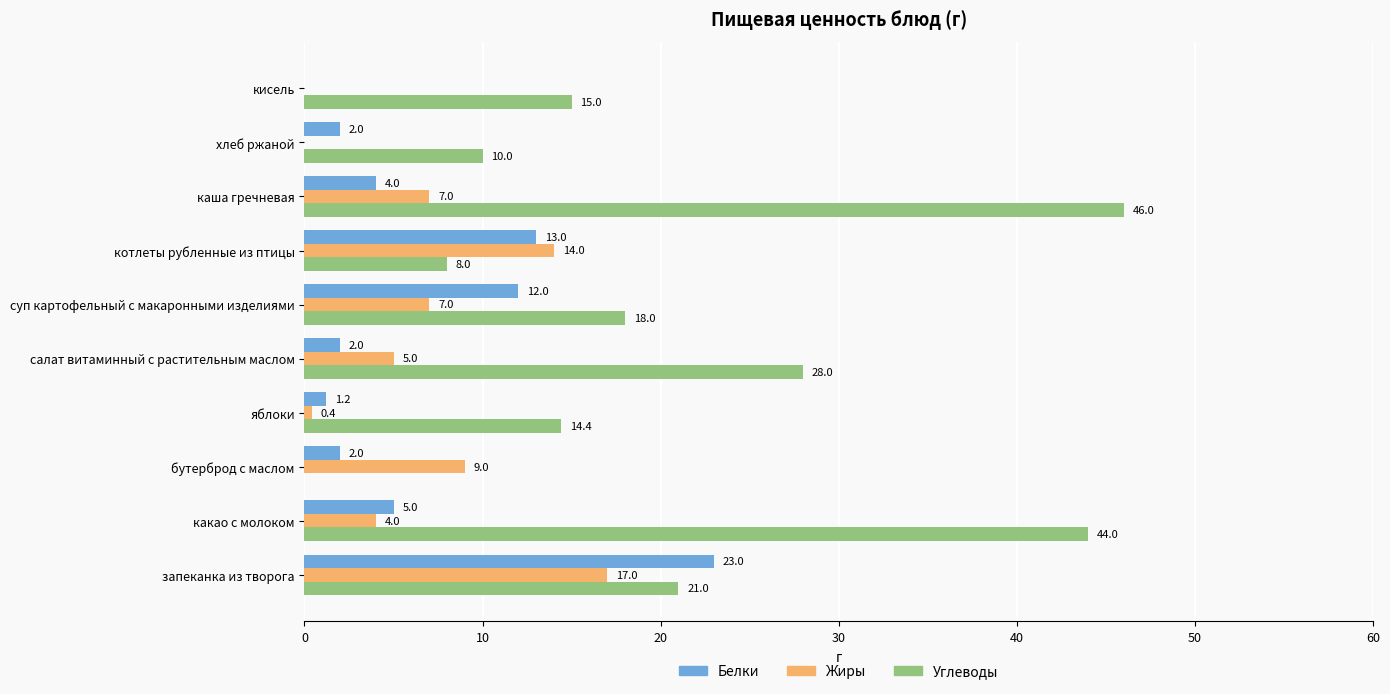

At which category is the sum across all series the highest?

запеканка из творога